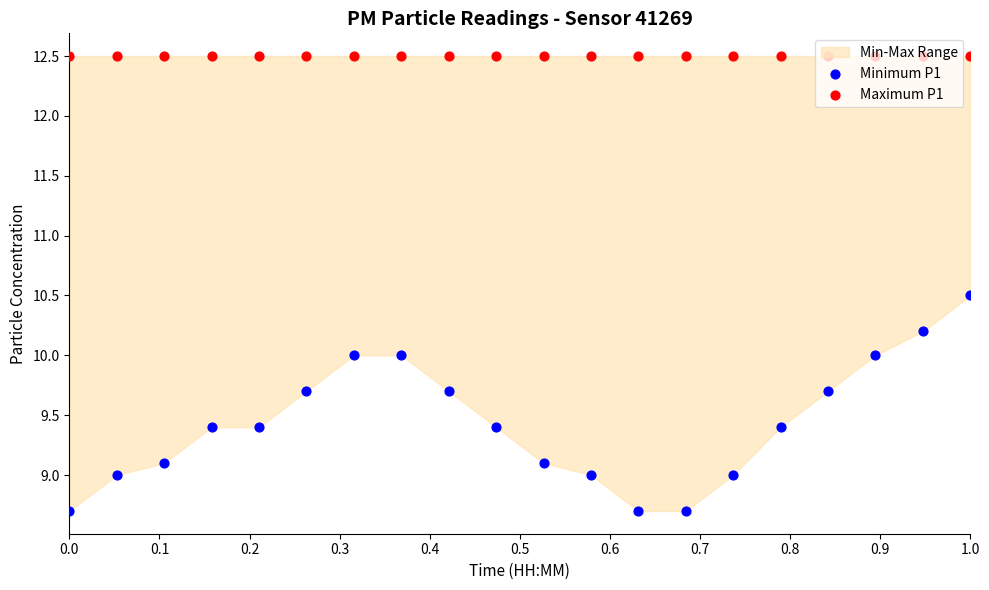

At which category is the sum across all series the highest?

1.0